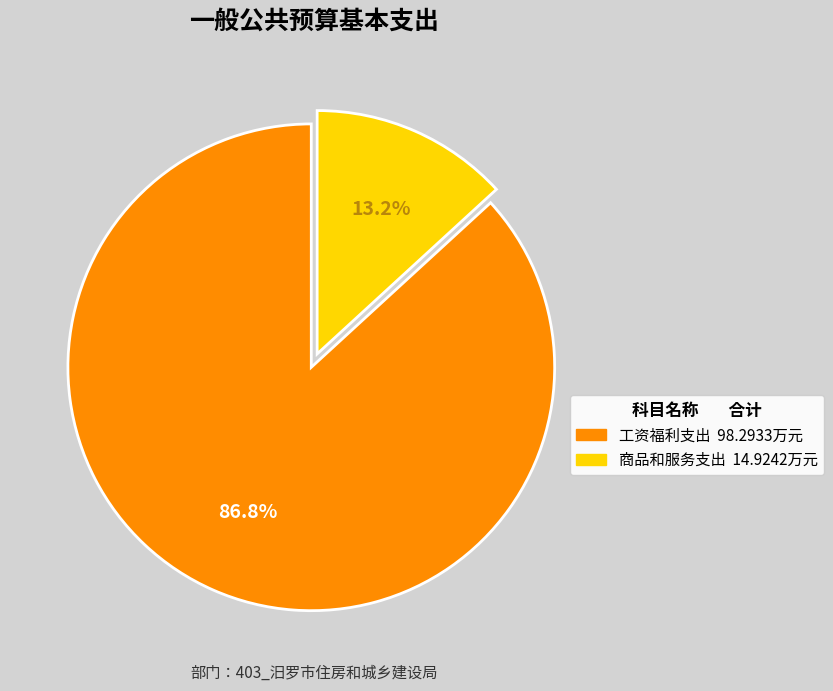

What percentage is the 商品和服务支出 slice, to the nearest percent?

13%